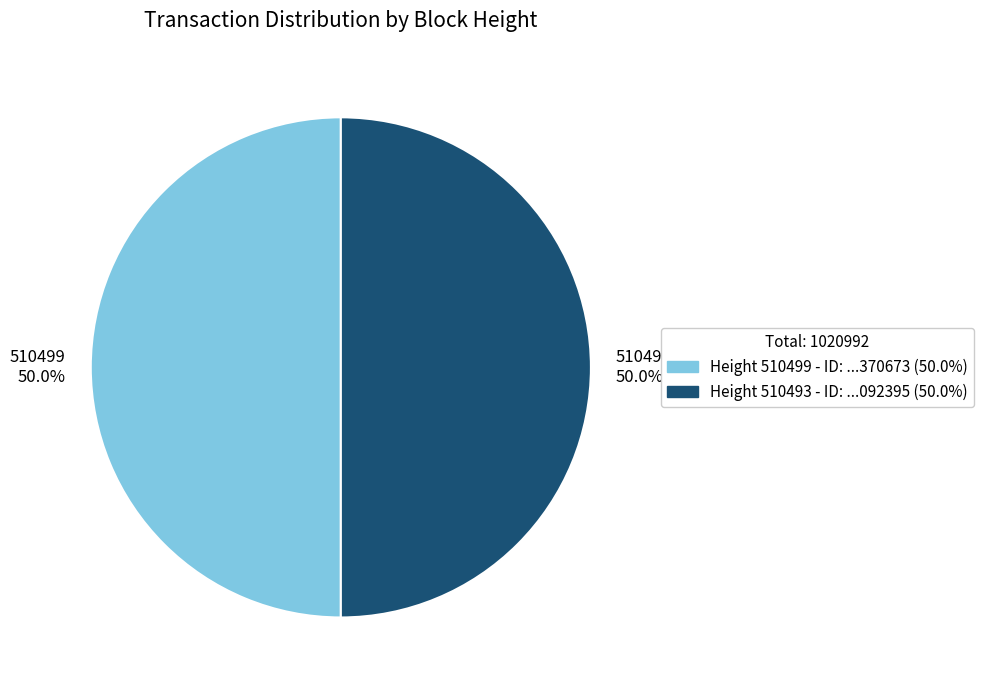

What portion of the pie excludes 510493 50.0%?

50.0%